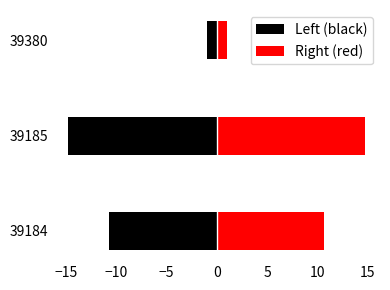

What are all the series names shown in the legend?

Left (black), Right (red)